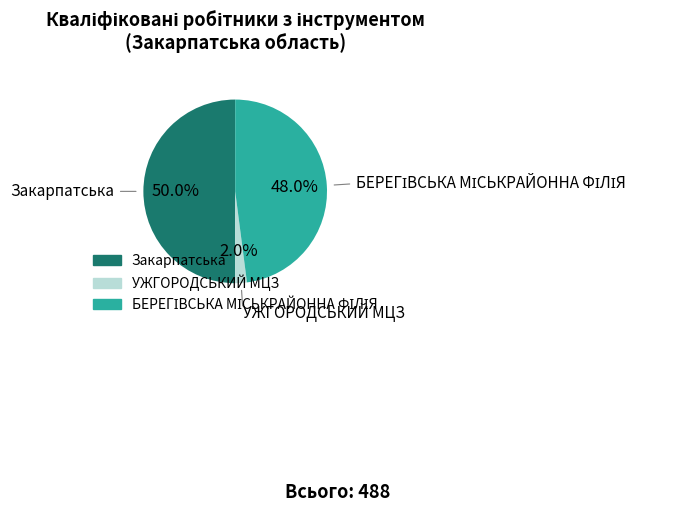

Count the number of slices in the pie.

3